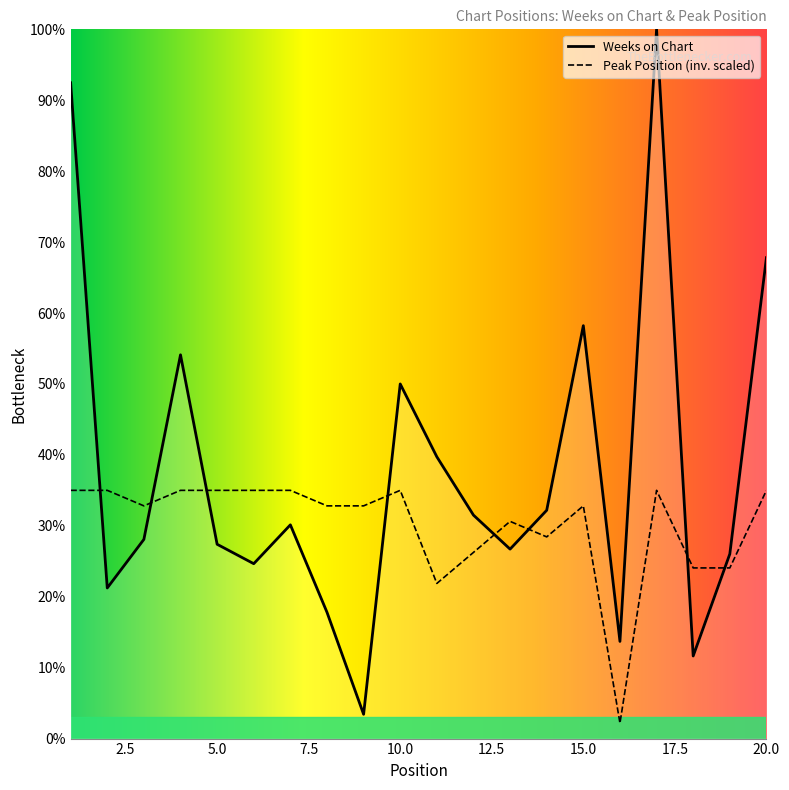

At which category does Peak Position reach its first local peak?

10